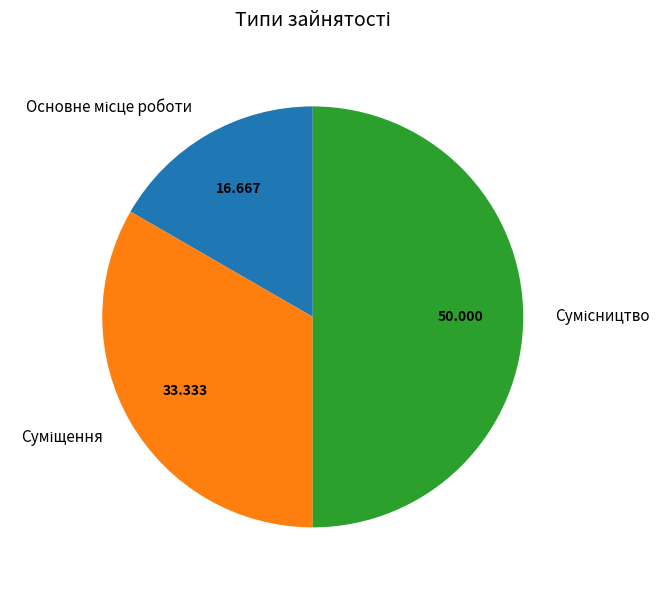

What is the smallest slice in the pie chart?

Основне місце роботи